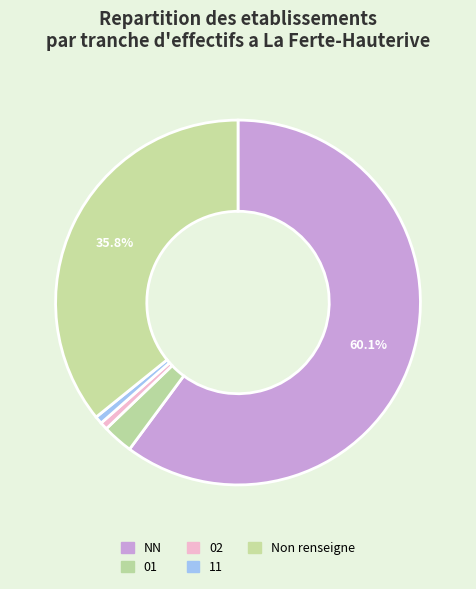

What portion of the pie excludes 01?

97.3%